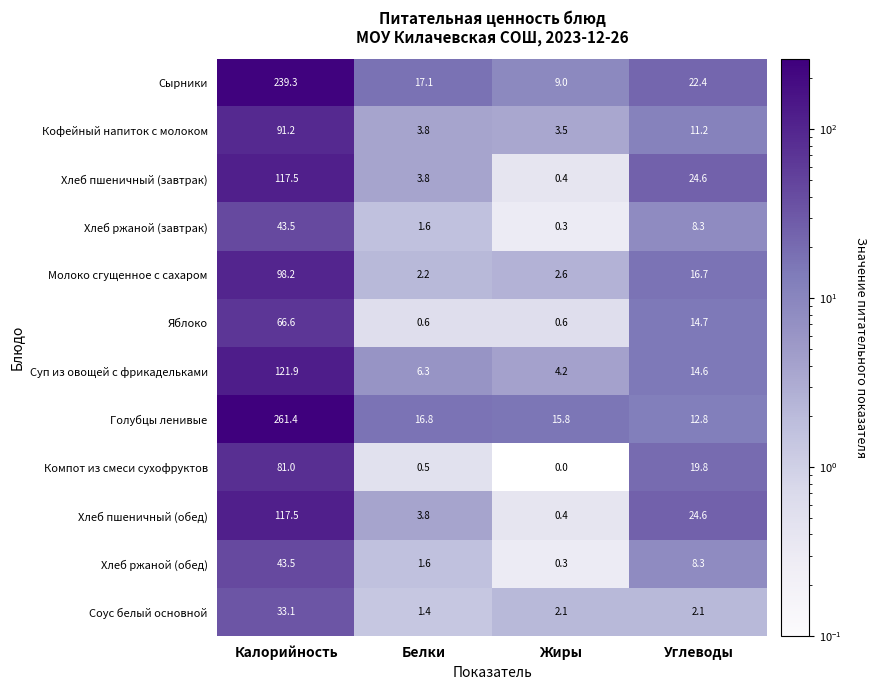

Read the Голубцы ленивые value at Жиры.

15.8